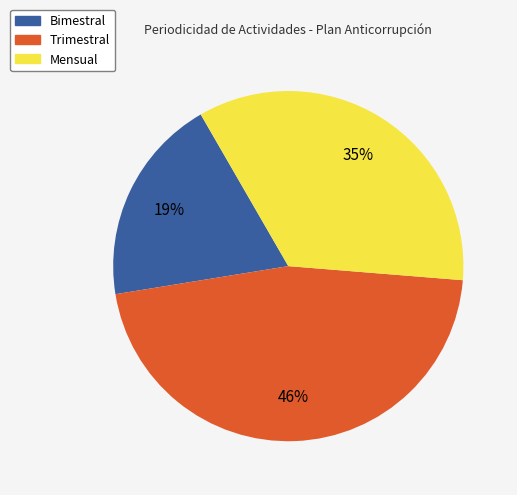

Is there a majority slice in this chart?

No